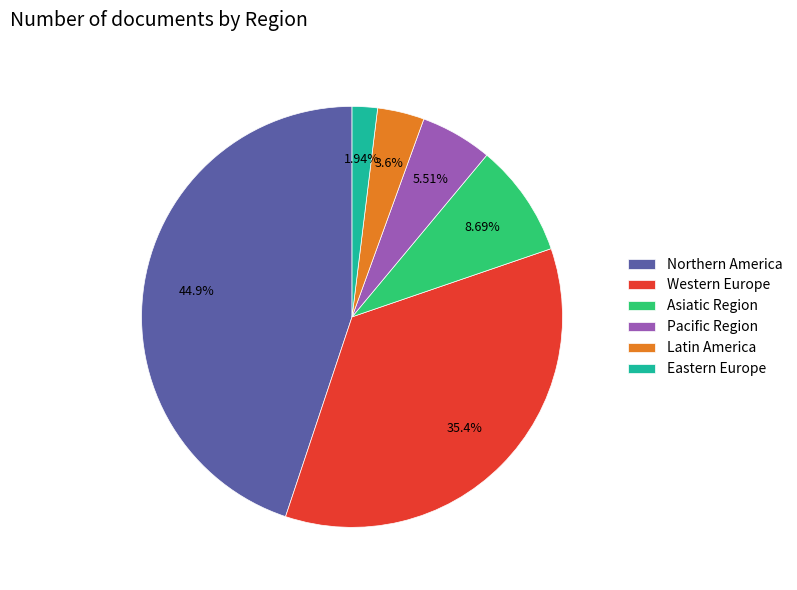

To the nearest percent, what is the average slice percentage?

17%